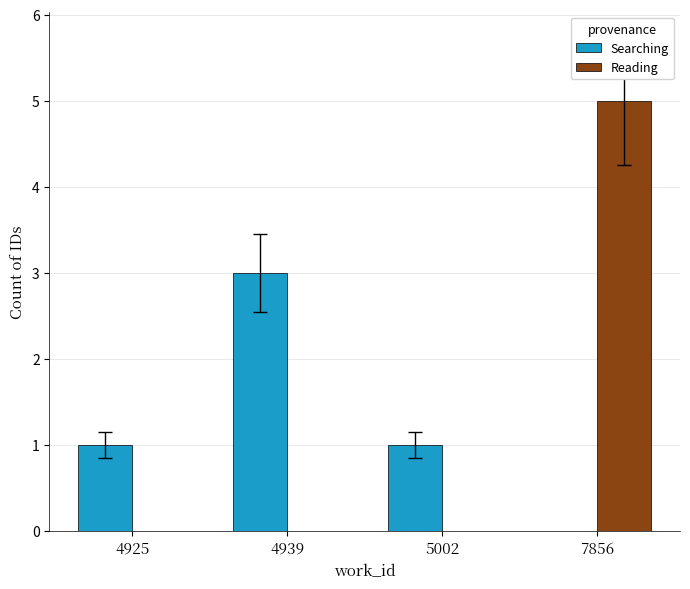

What is the sum of all Reading values?

5